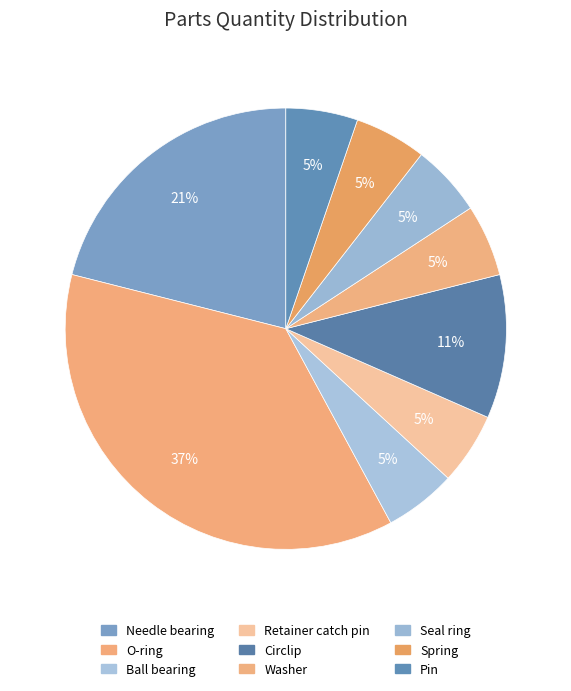

Does any single category account for the majority?

No